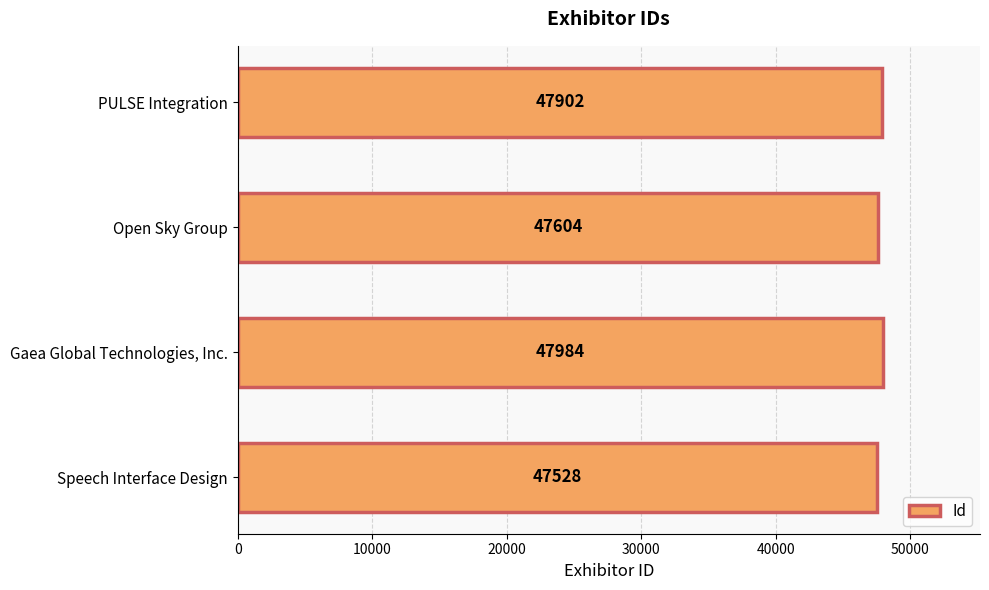

What is the difference between the second highest and minimum values?

374